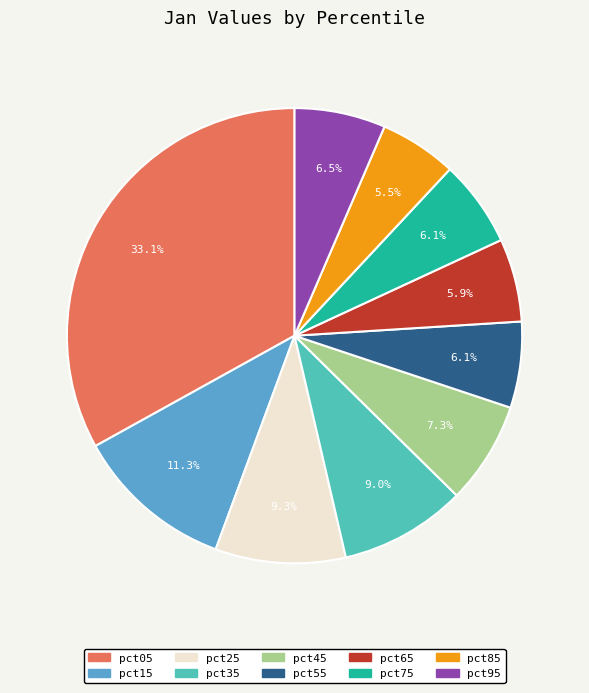

What is the total percentage of pct55 and pct45?

13.4%